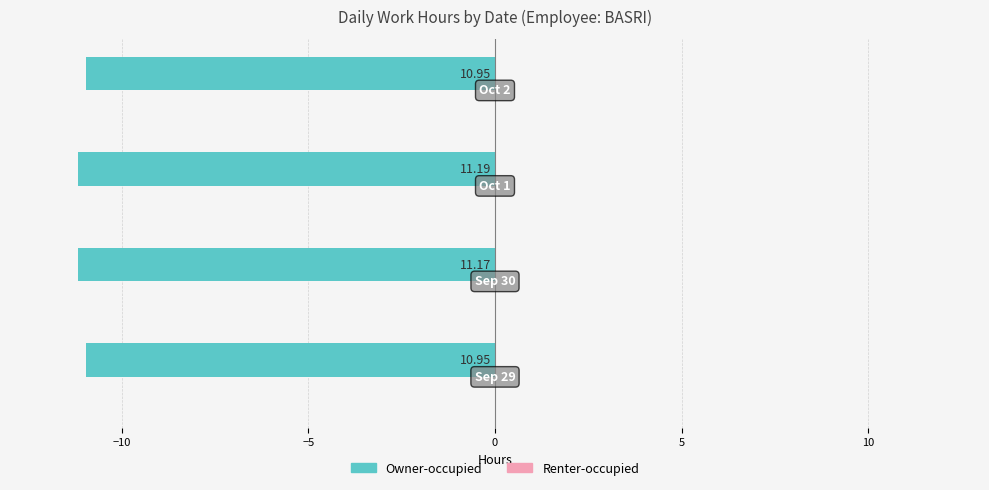

How many bars are there in total?

4